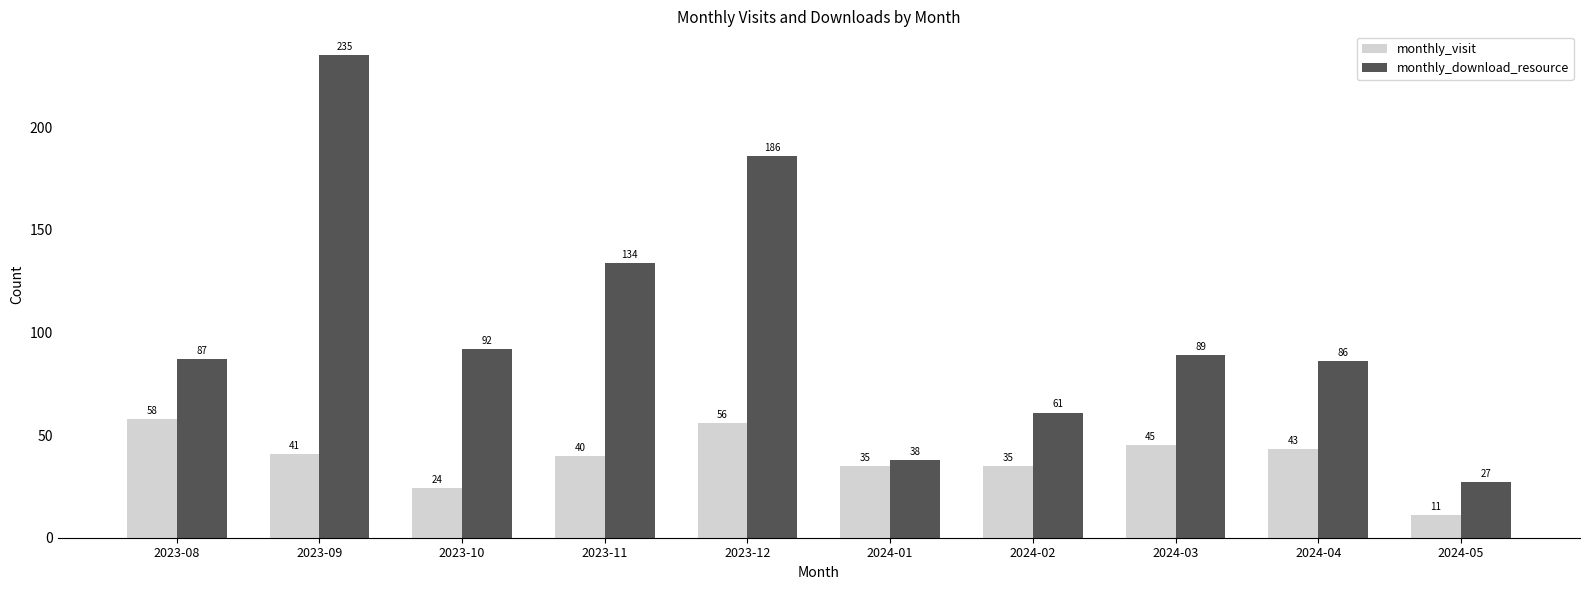

What are all the series names shown in the legend?

monthly_visit, monthly_download_resource